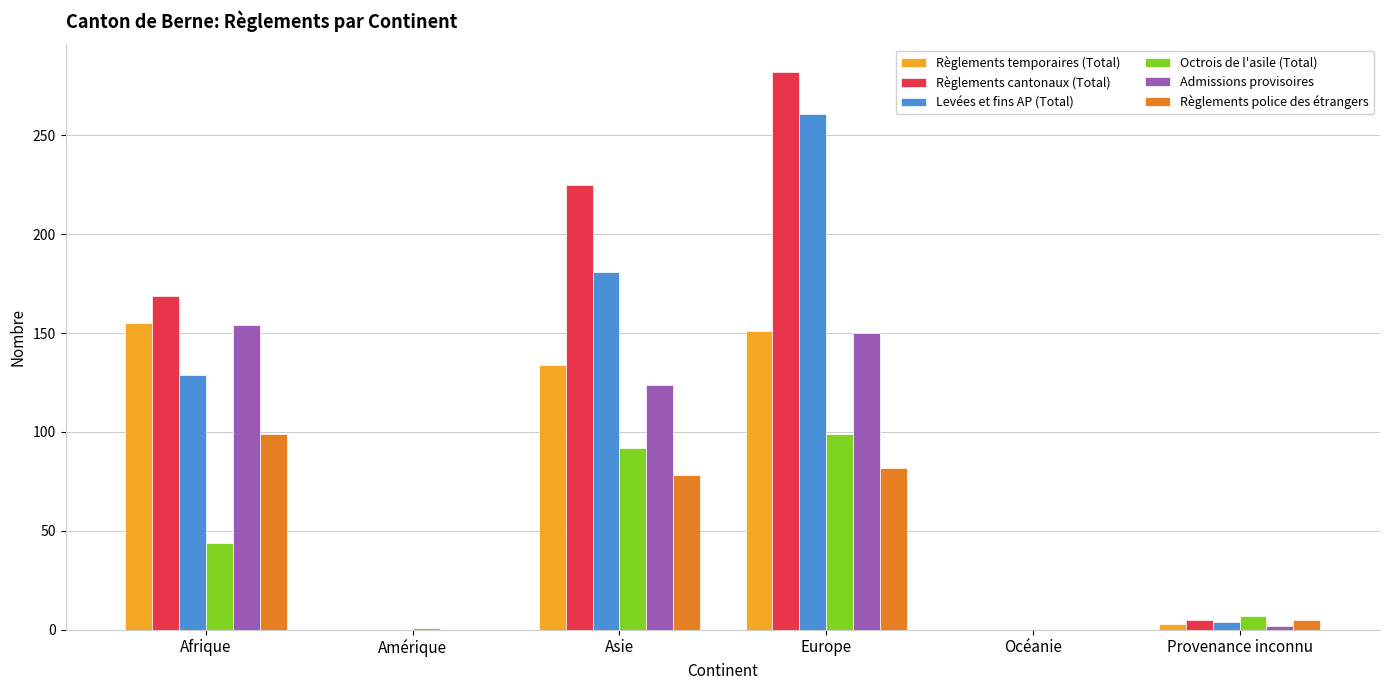

The value of Règlements temporaires (Total) at Océanie is -58. True or false?

False